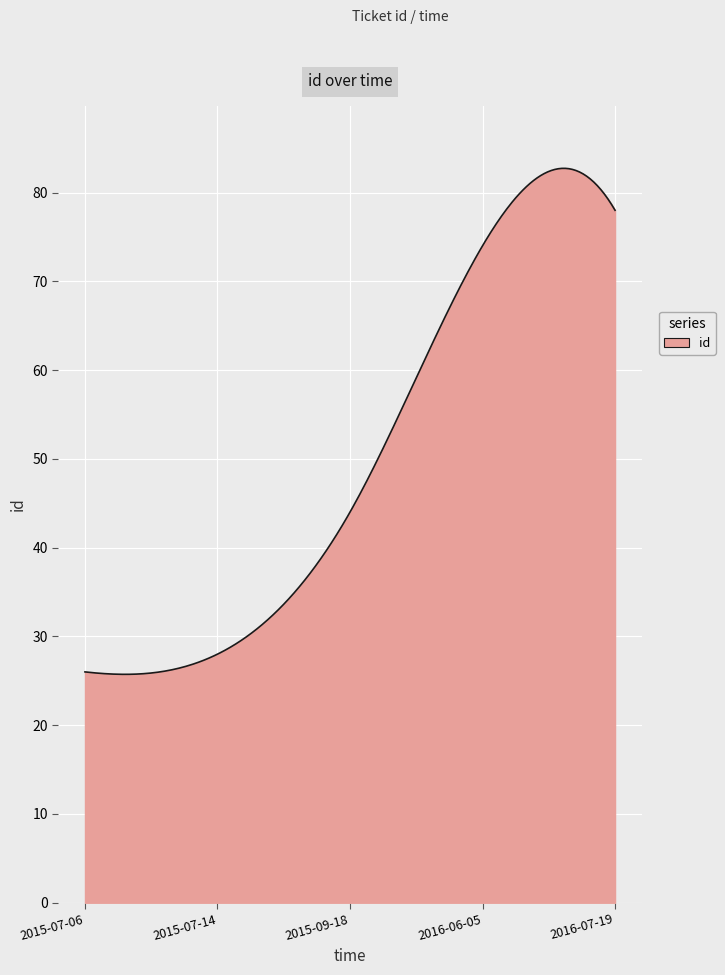

How many series are shown in this chart?

1